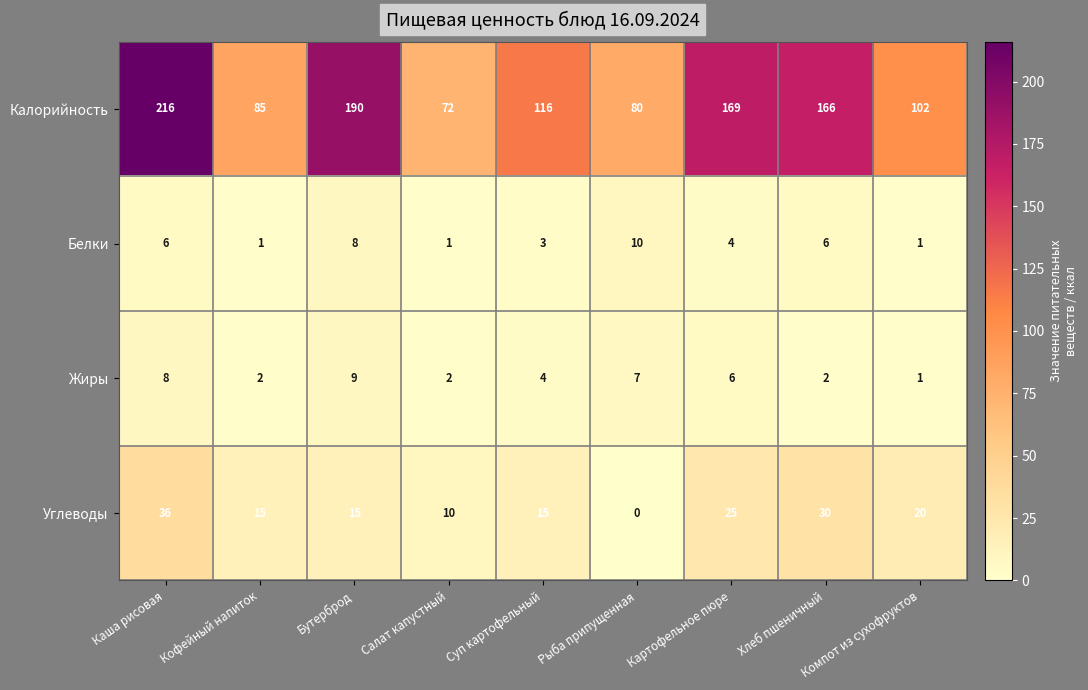

What is the difference between the maximum and second lowest values in the Калорийность series?

136